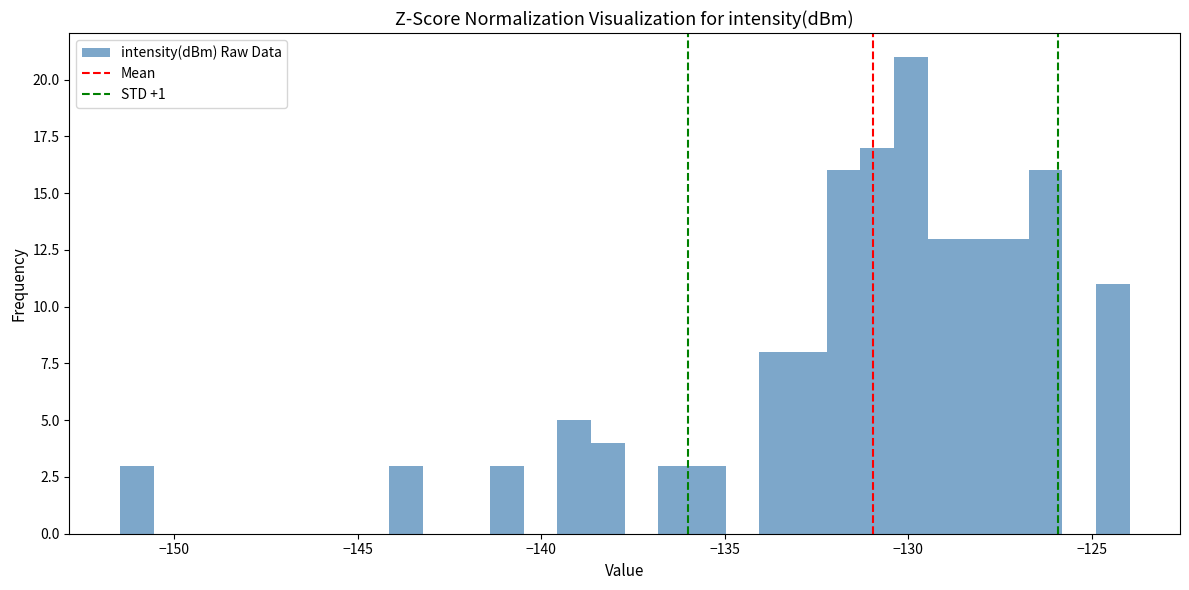

Around what value on the x-axis is the tallest bar? Give the approximate position of its centre, as read against the axis.

-130.0